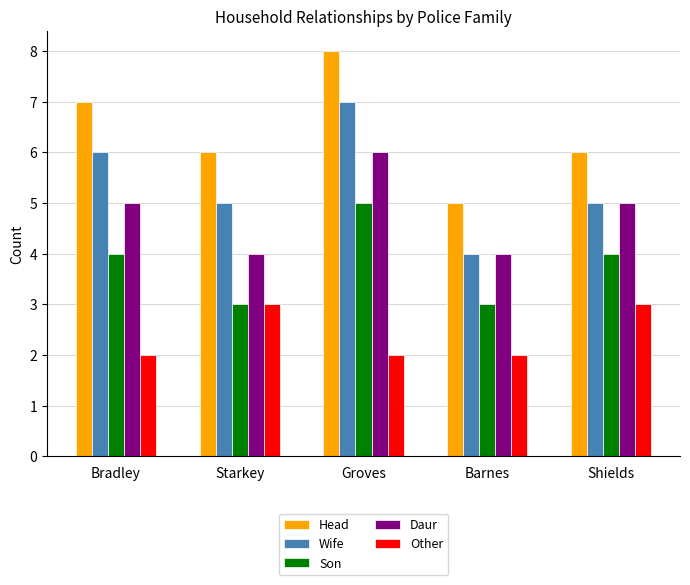

The Daur series shows 2 at Groves. True or false?

False